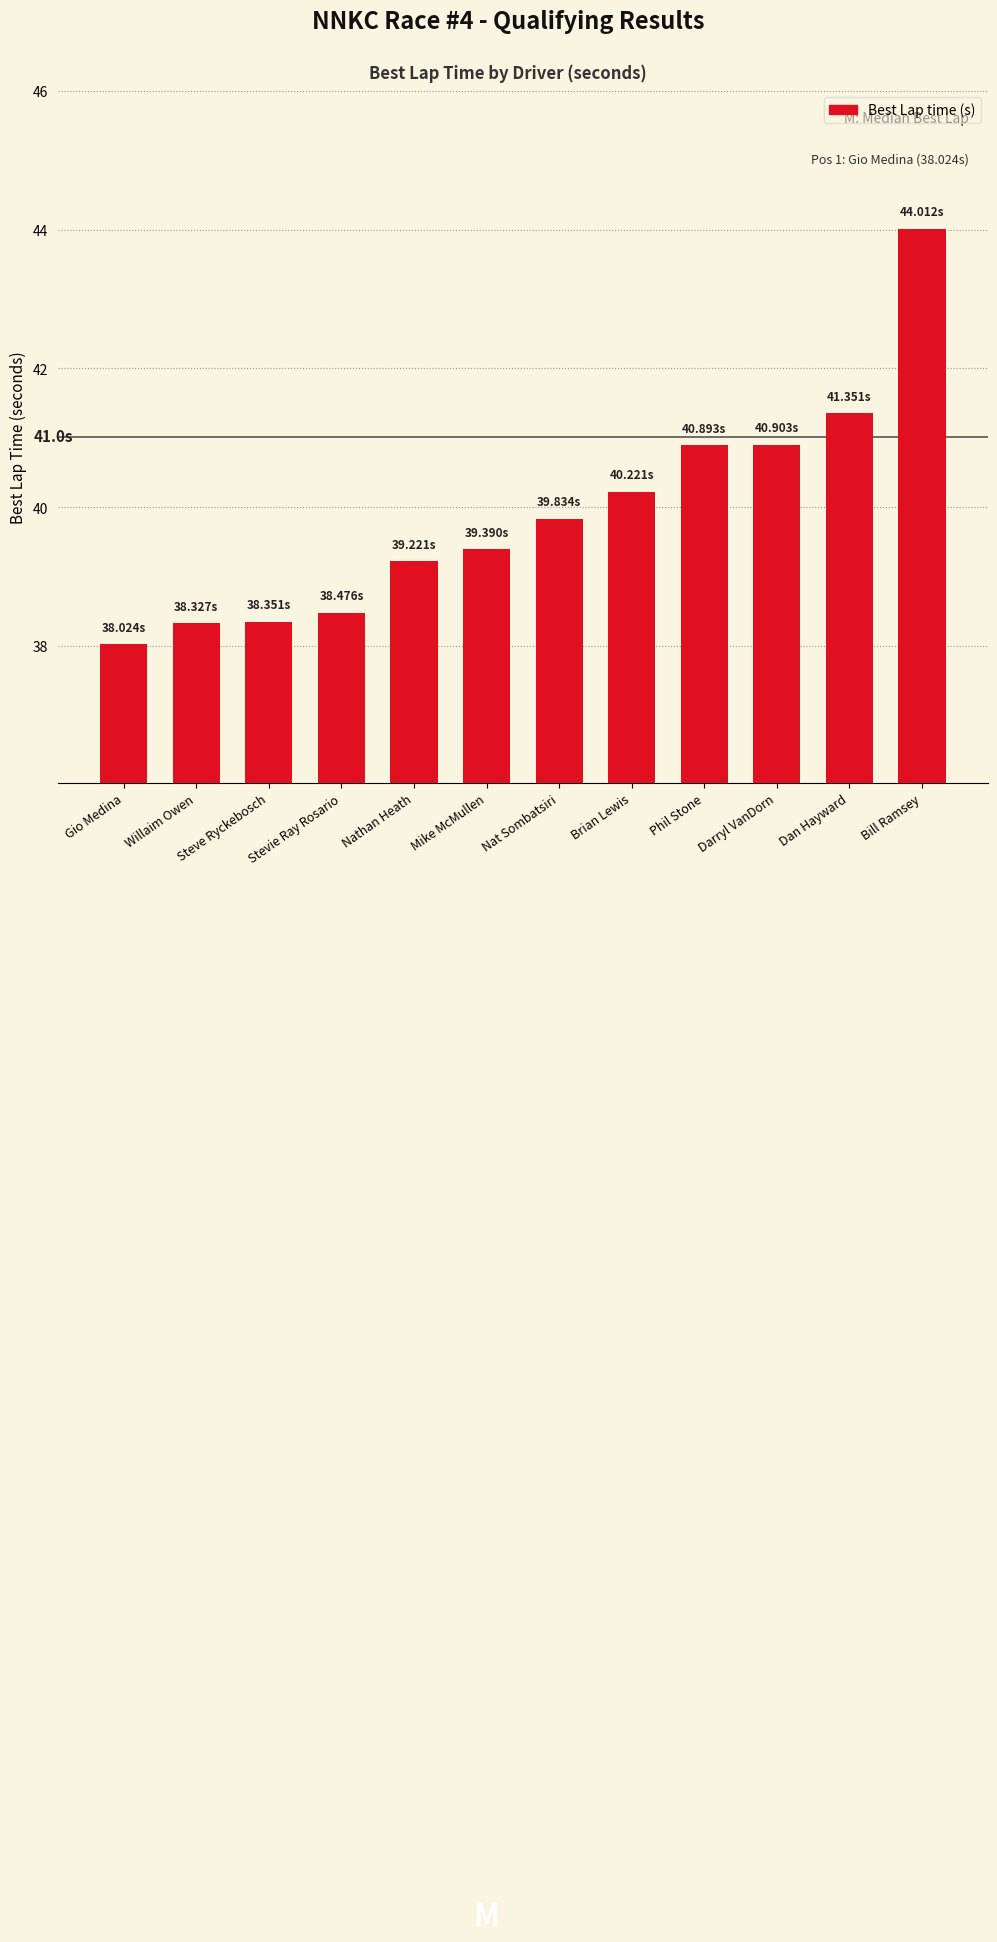

What is the value of the 10th bar from the left?

40.9